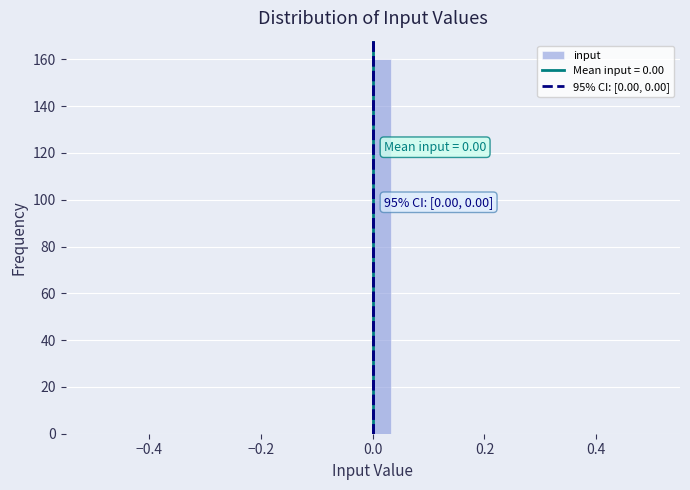

Read against the x-axis, roughly where is the centre of the tallest bar?

0.02